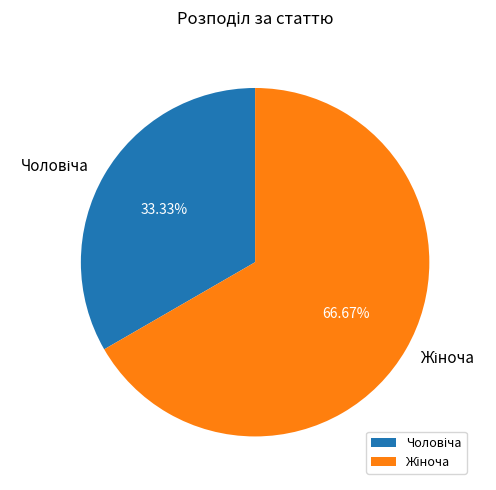

Is there a majority slice in this chart?

Yes